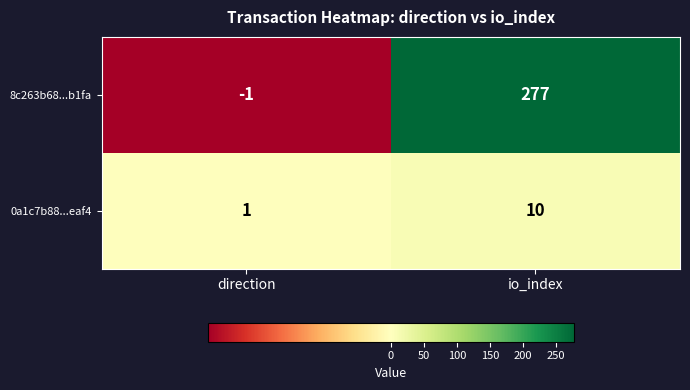

Count the number of categories in the chart.

2